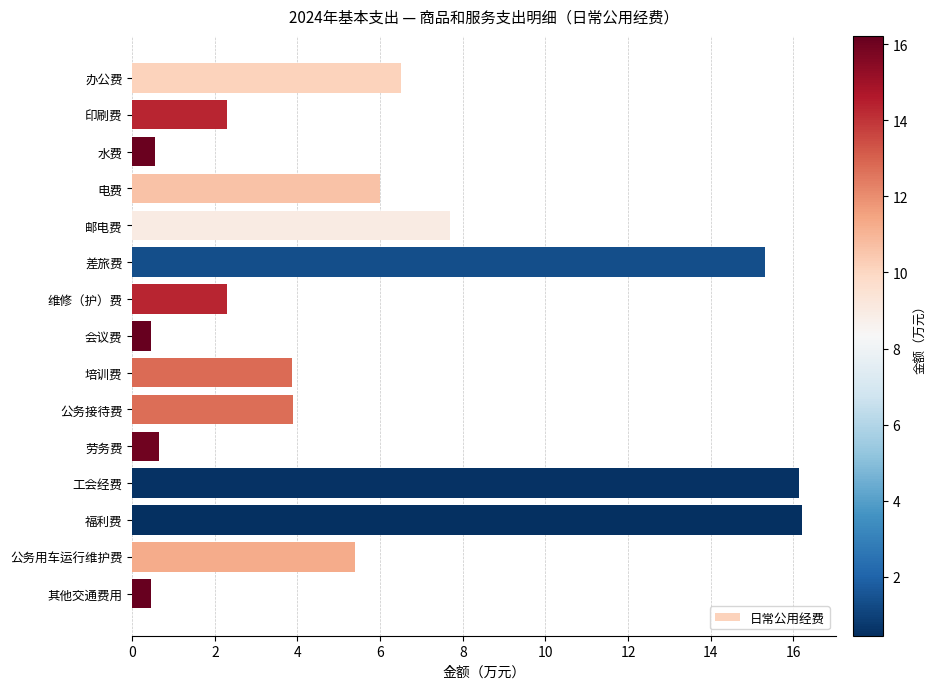

What is the label of the 15th bar from the top?

其他交通费用